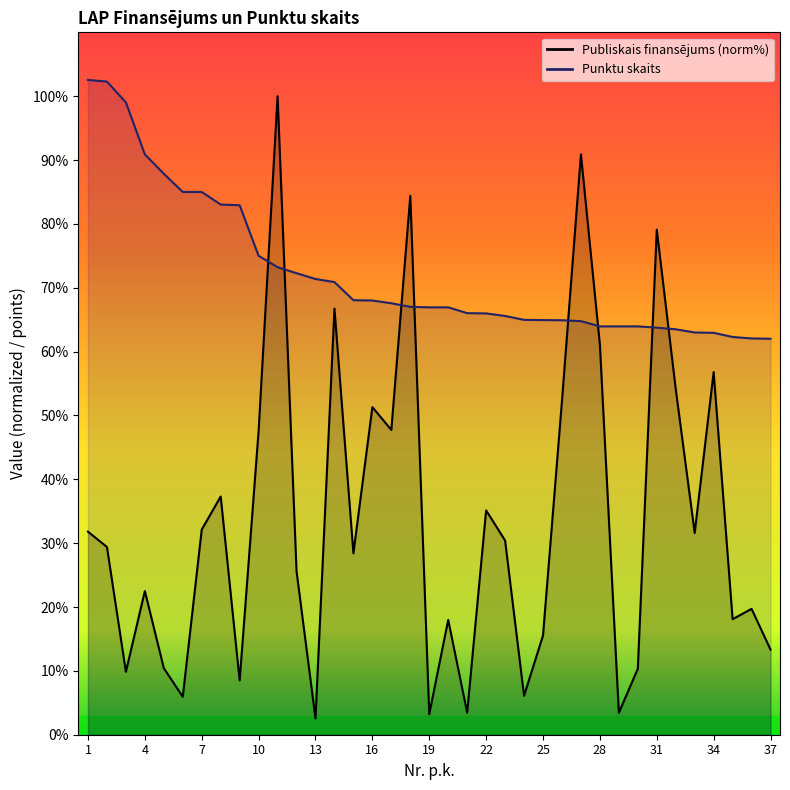

What is the spread (max minus min) of values at 14?

4.2